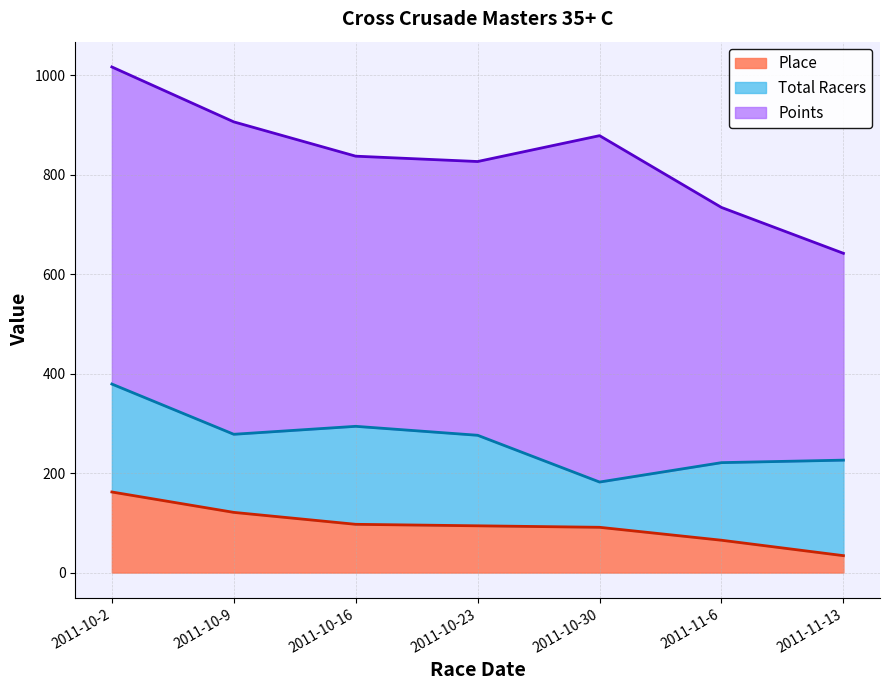

True or false: Points and Place cross at least once.

False